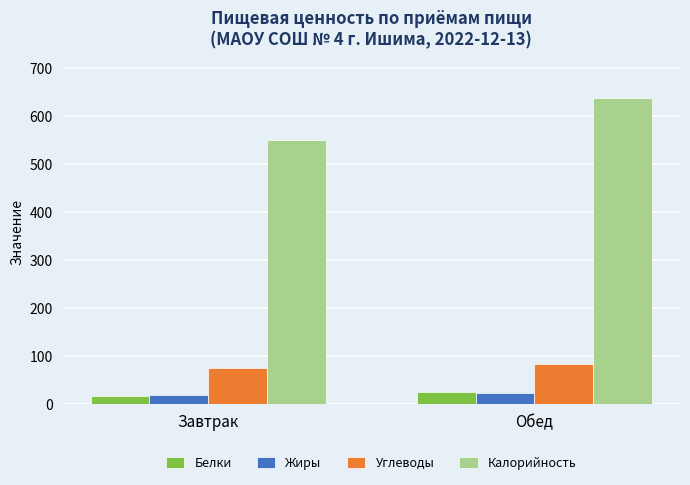

Rank the categories by Калорийность value from lowest to highest.

Завтрак, Обед